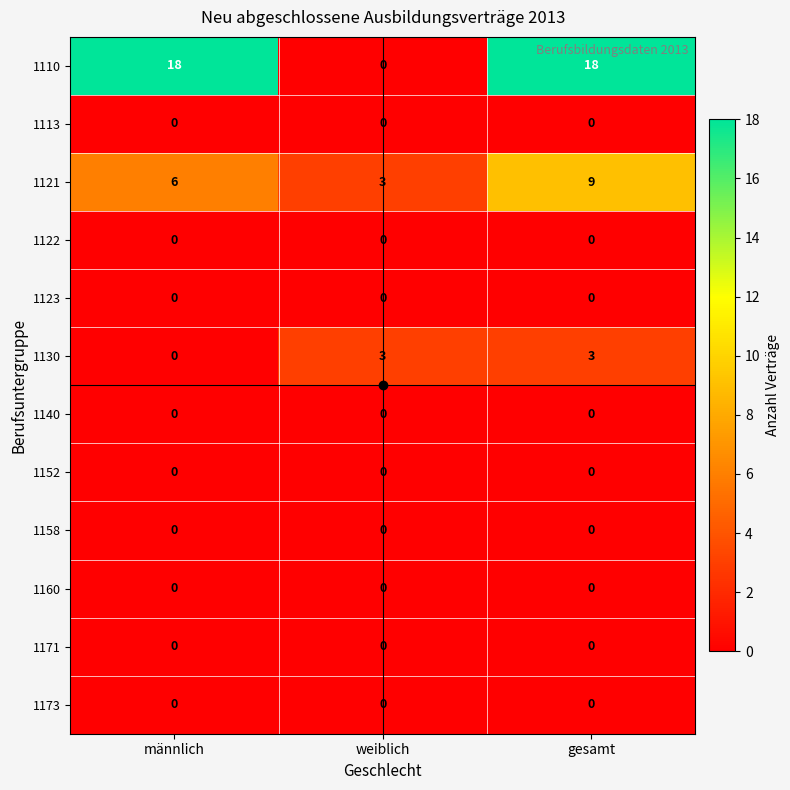

What is the difference between the highest and lowest values at gesamt?

18